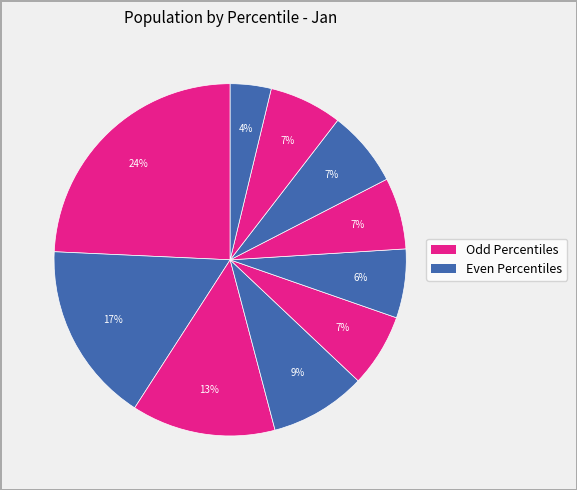

Count the number of slices in the pie.

10